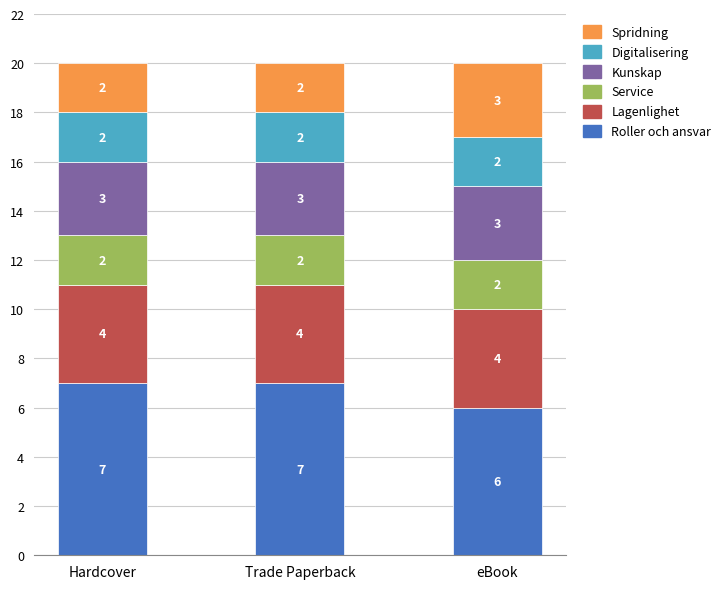

What are all the series names shown in the legend?

Spridning, Digitalisering, Kunskap, Service, Lagenlighet, Roller och ansvar